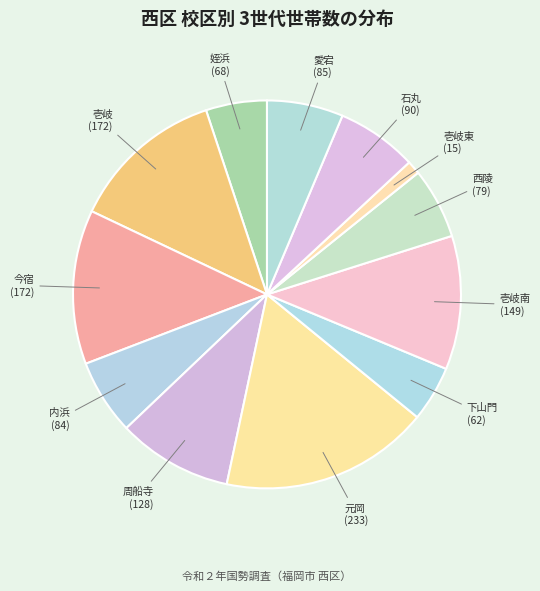

How many segments does this pie chart have?

12